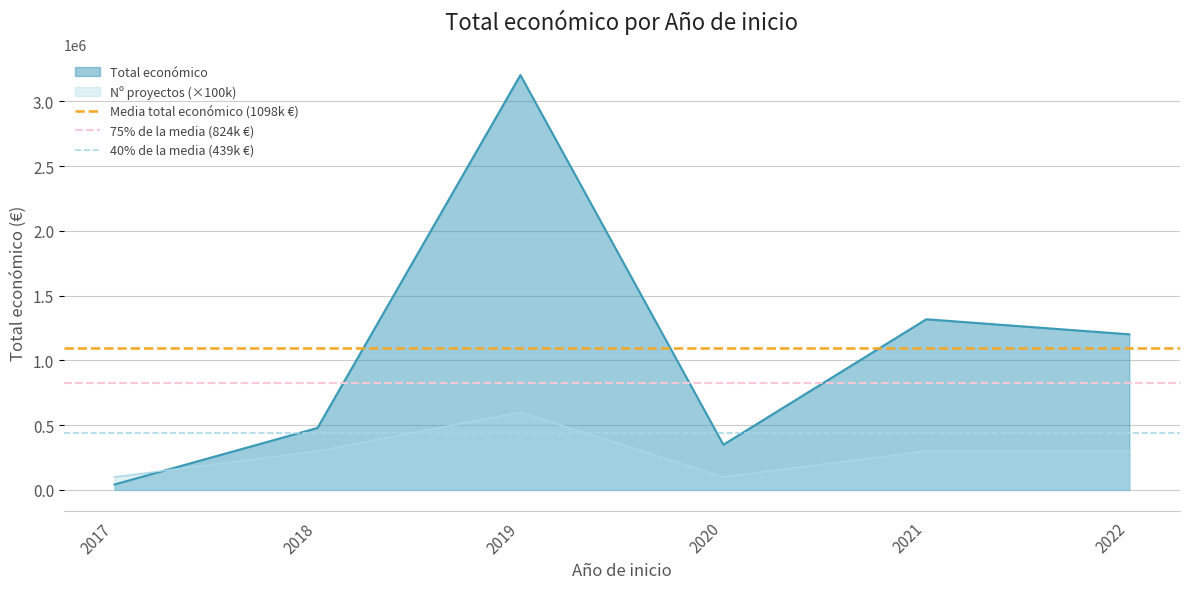

Is it true that Media total económico (1098k €) equals 1098187.4 at 2018?

True